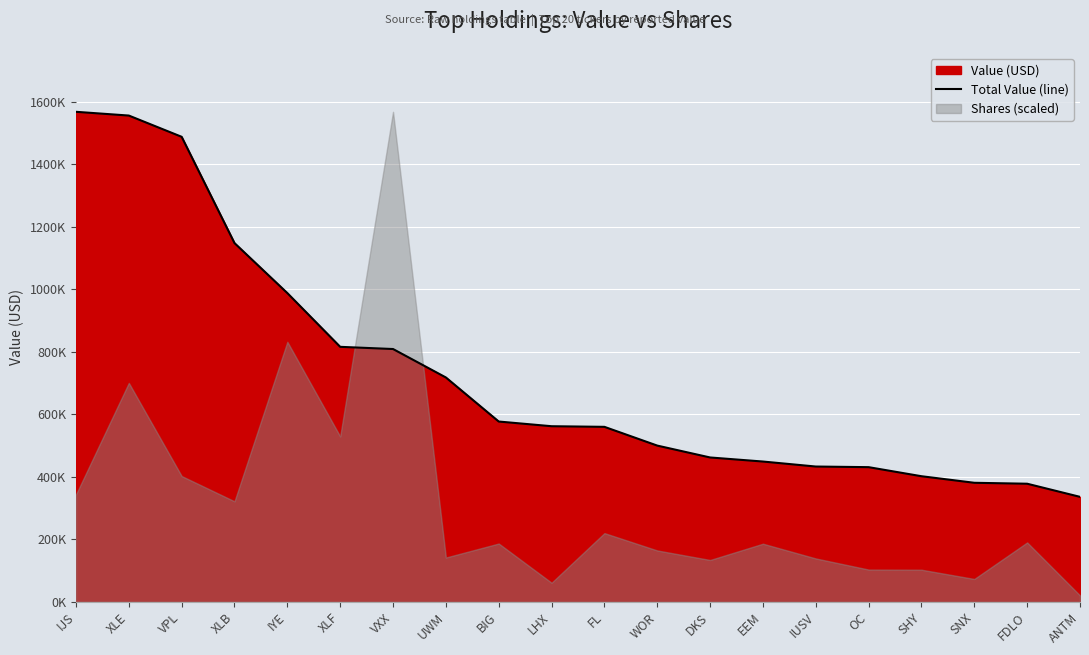

Which has a higher value, IUSV or EEM?

EEM